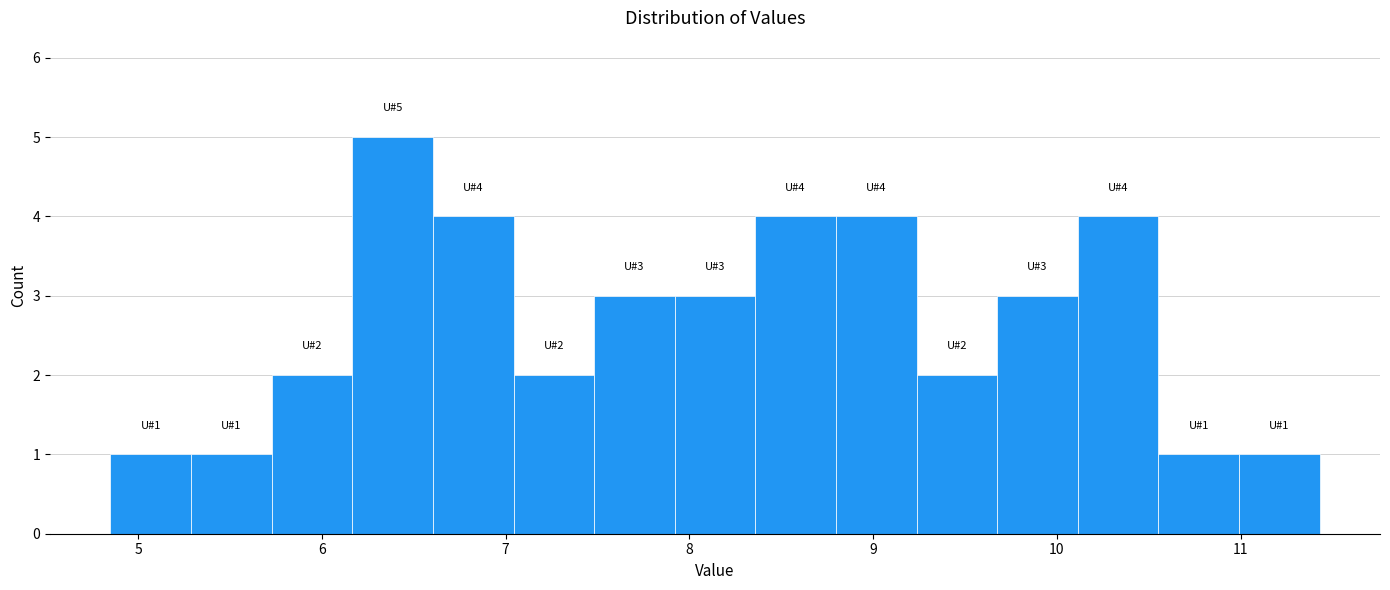

Over which range of the x-axis is the bar tallest?

6.2 to 6.6